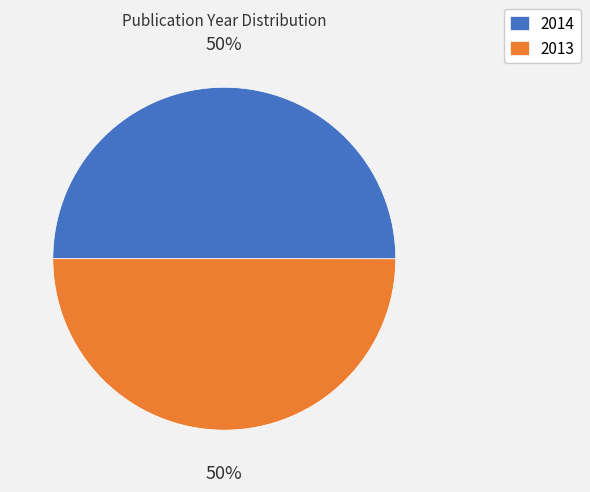

True or false: 2013 accounts for 65% of the total.

False